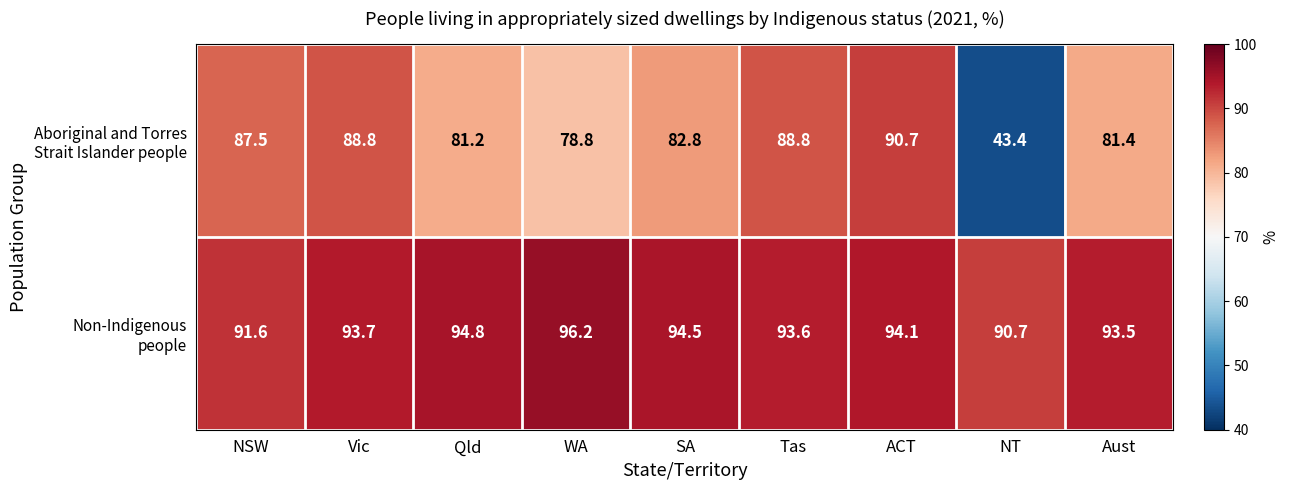

At how many categories does at least one series exceed 60?

9